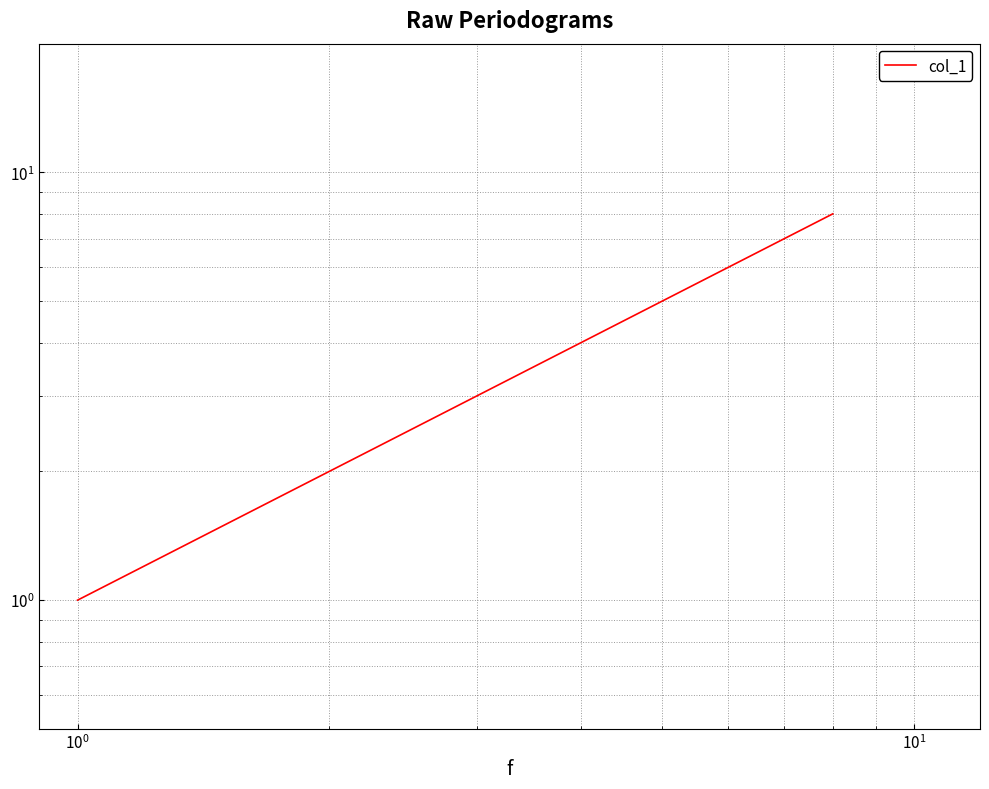

What is the sum of all values?

36